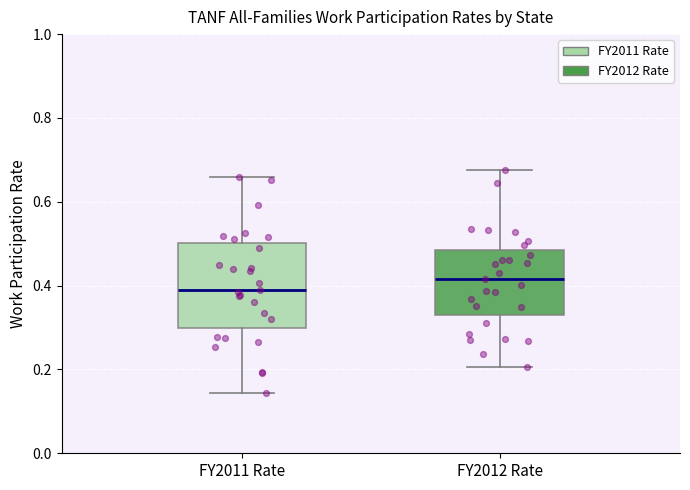

Which box is the tallest, from its lower edge to its upper edge?

FY2011 Rate